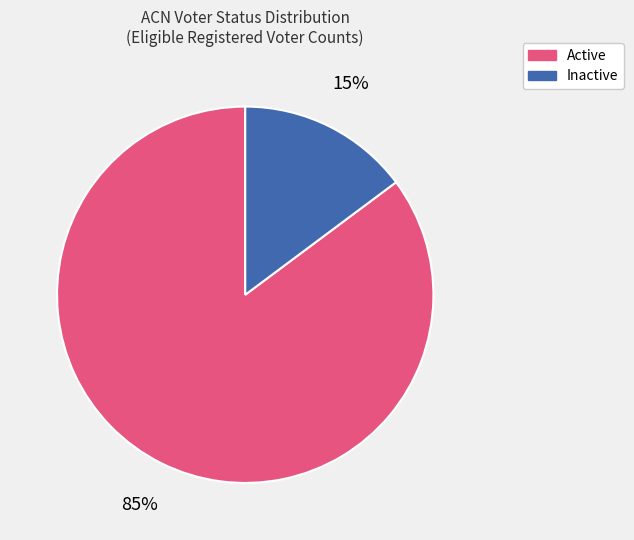

Combined, do Inactive and Active account for over 50%?

Yes